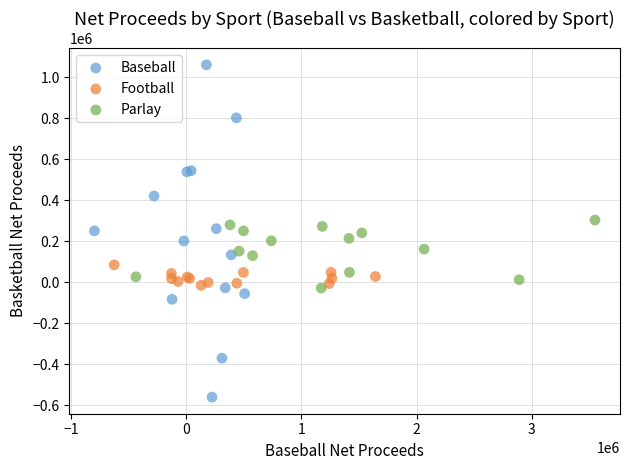

What are all the series names shown in the legend?

Baseball, Football, Parlay